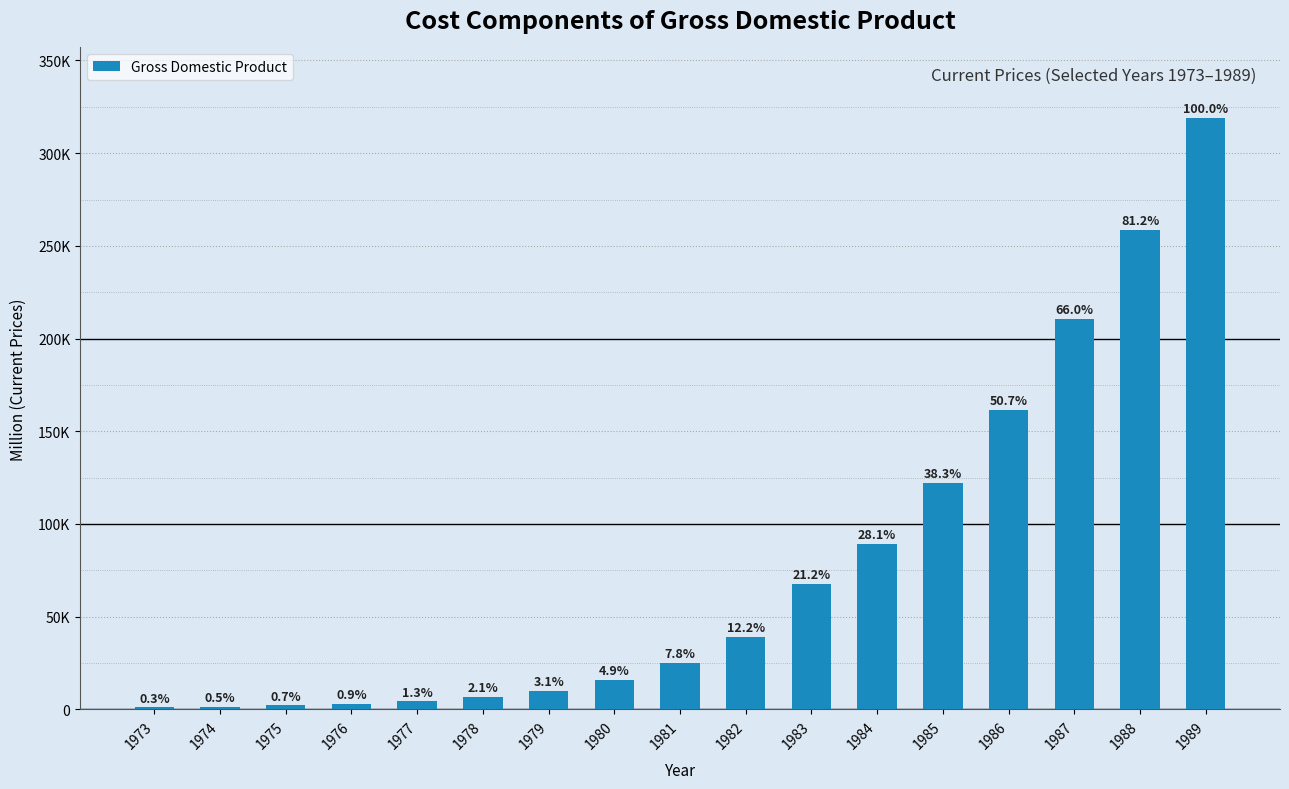

Are the bars horizontal?

No